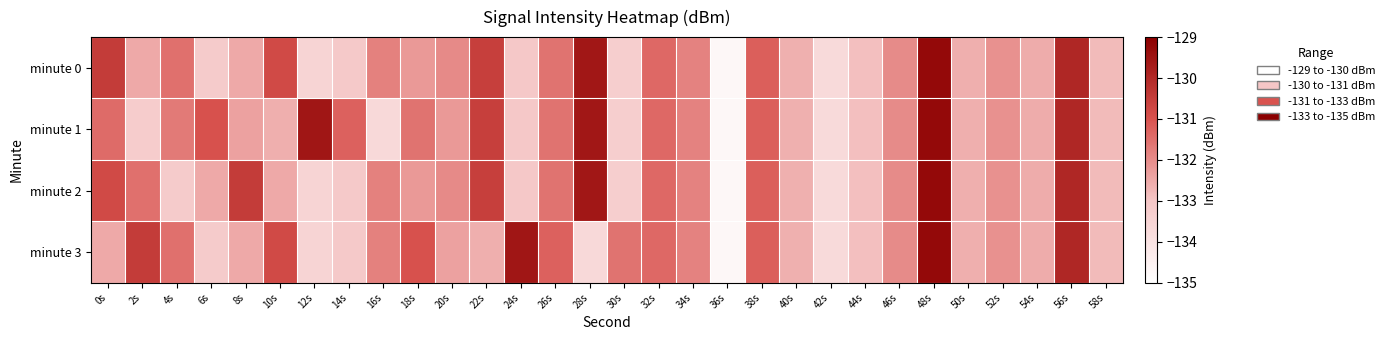

How many series are shown in this chart?

4